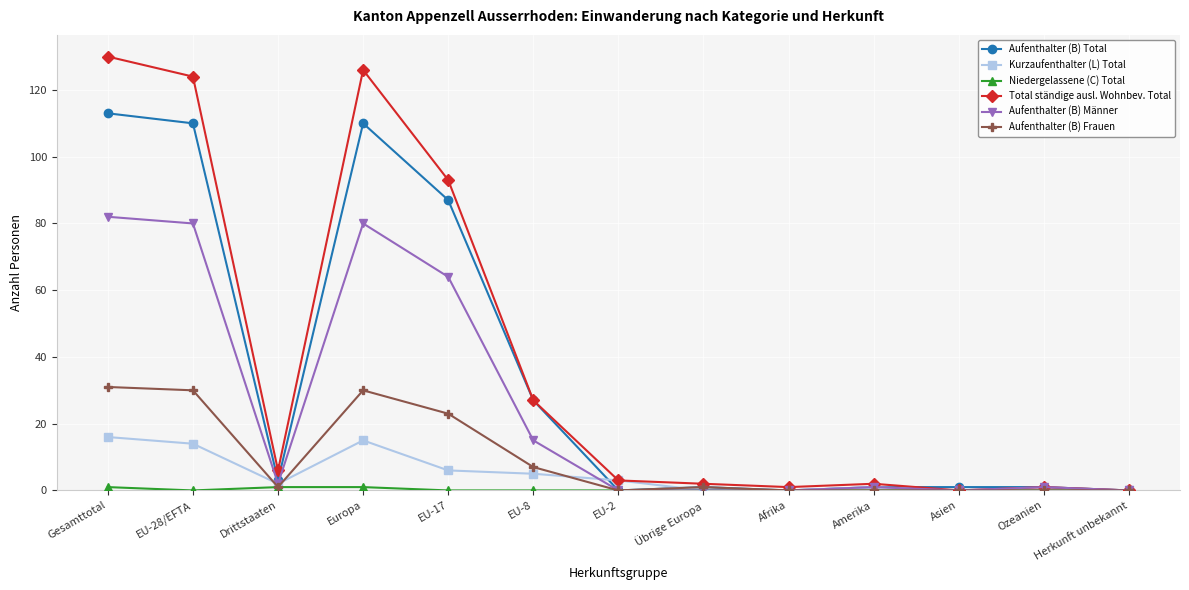

What is the label of the 11th point from the right?

Drittstaaten